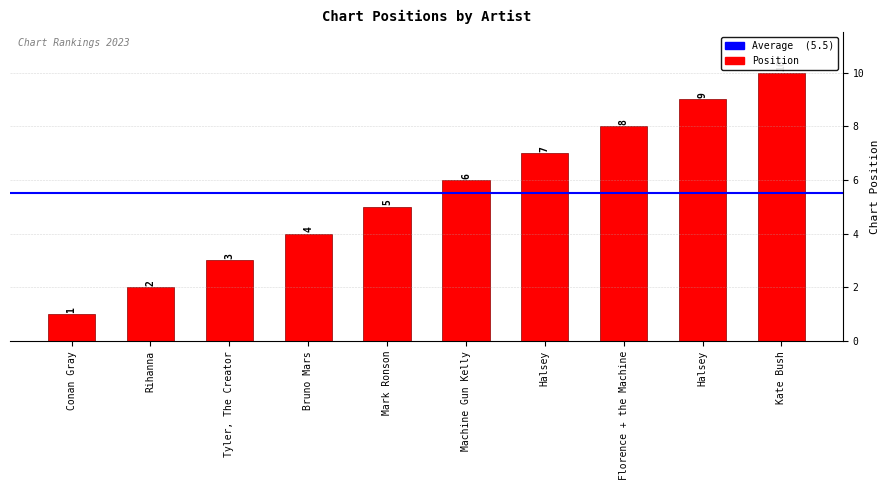

The value at Halsey is 9. True or false?

False